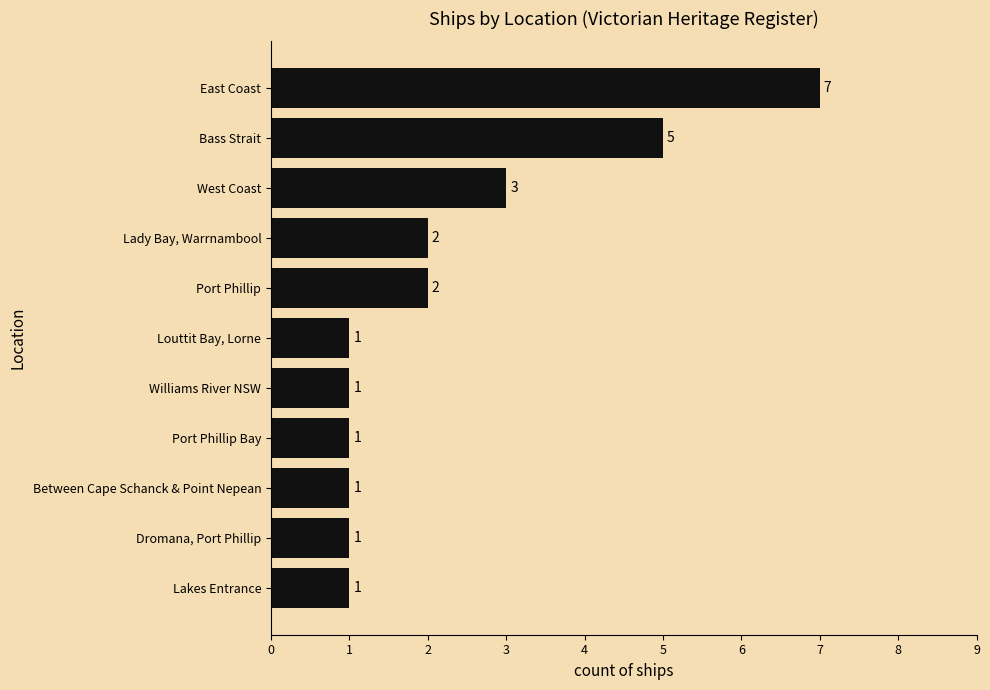

At which category does the chart reach its peak across all series?

East Coast